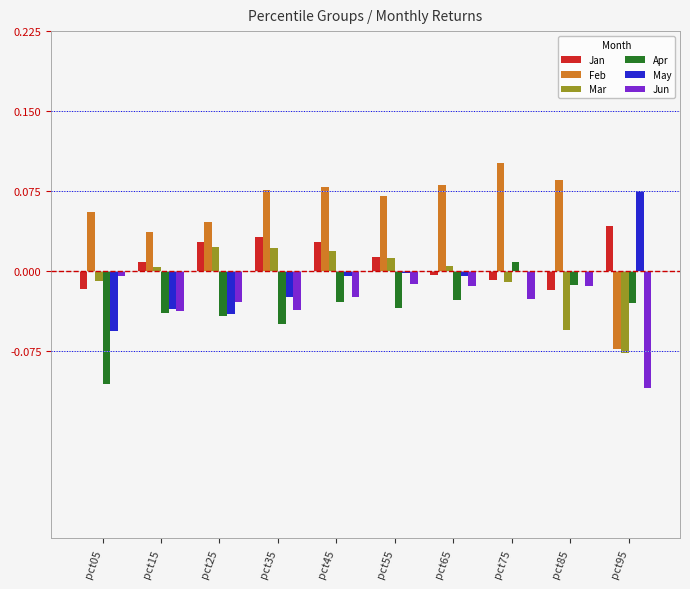

Which series has the largest total across all categories?

Feb